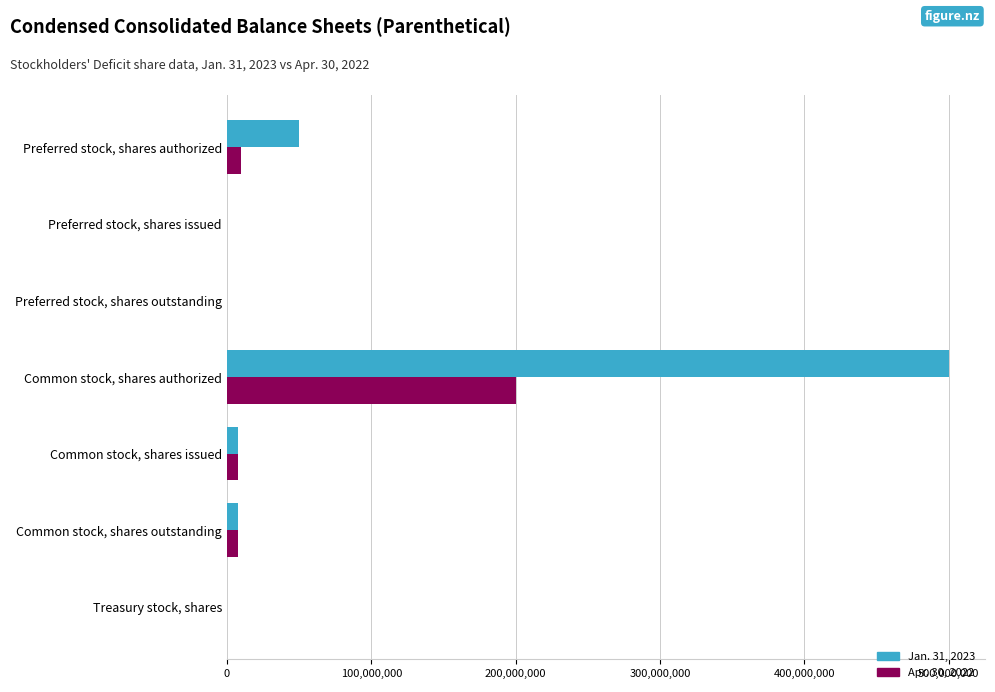

Which category has the highest value in the Apr. 30, 2022 series?

Common stock, shares authorized